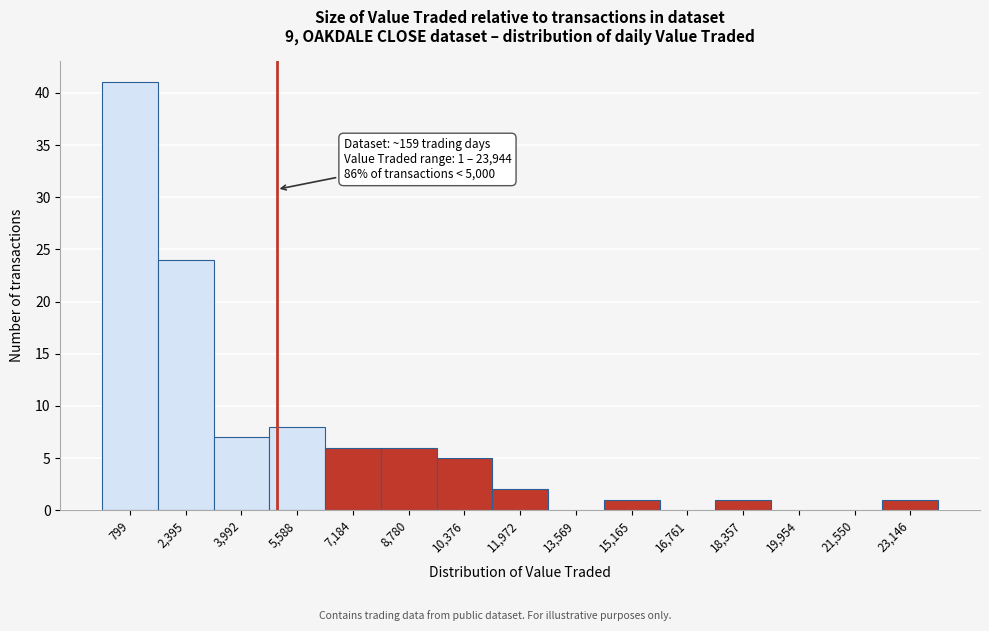

Over which range of the x-axis is the bar tallest?

0 to 1600